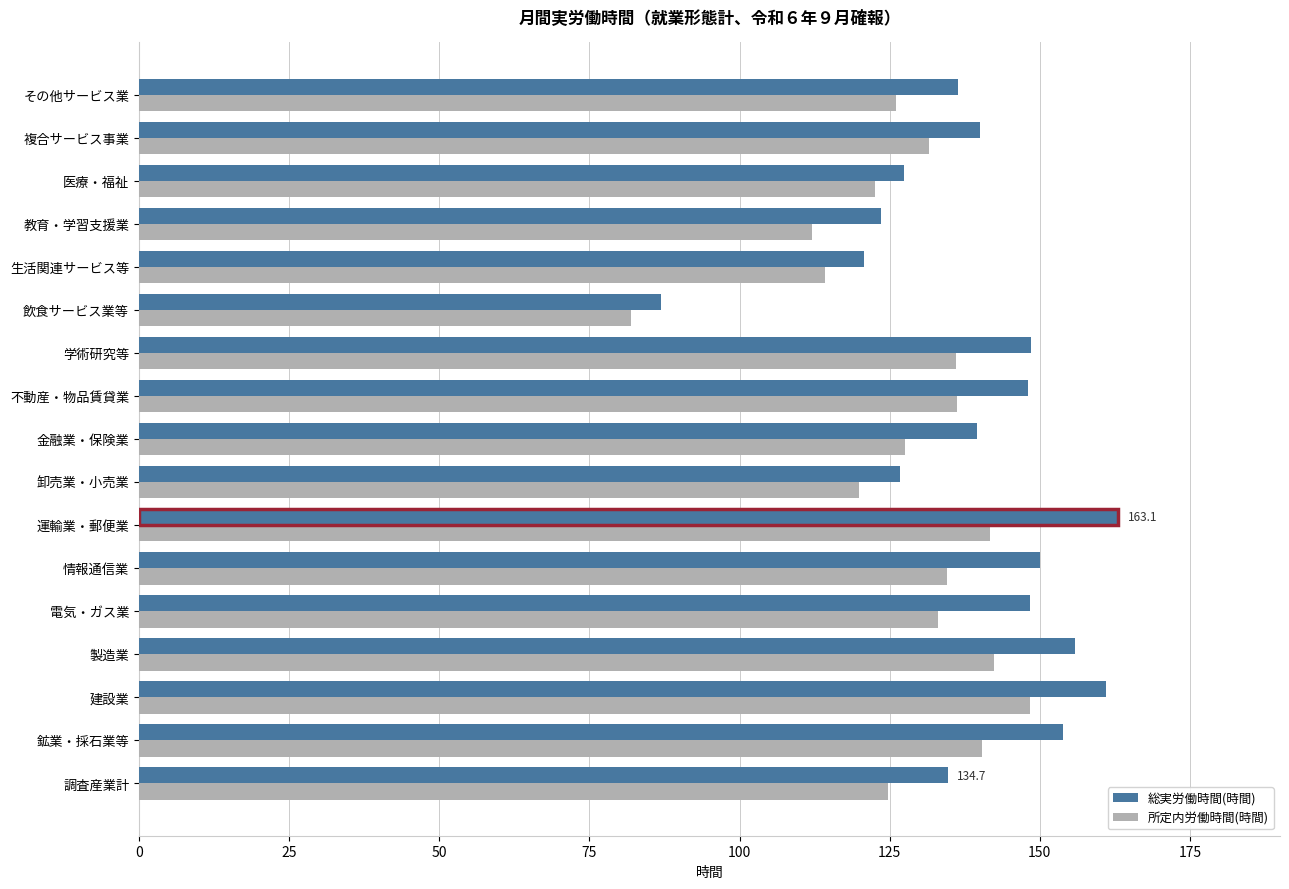

What are all the series names shown in the legend?

総実労働時間(時間), 所定内労働時間(時間)